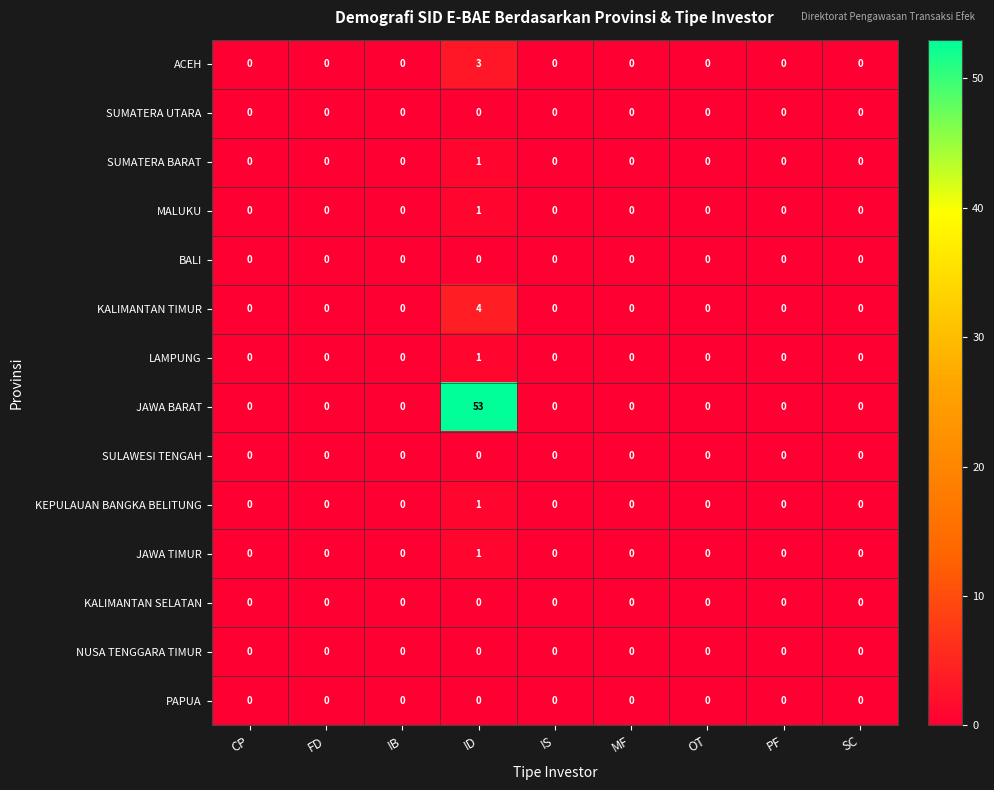

How many ACEH values are between 0 and 1?

8